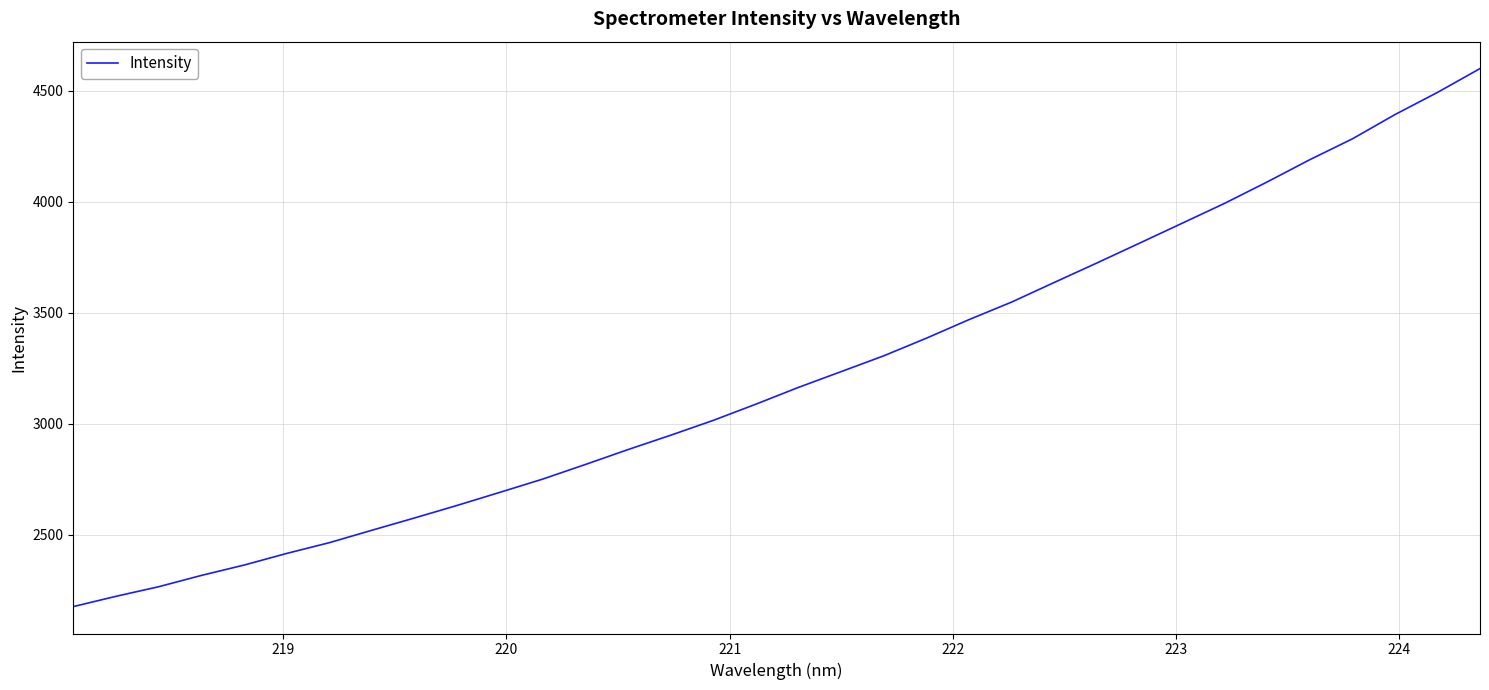

What is the minimum value shown in the chart?

2177.3